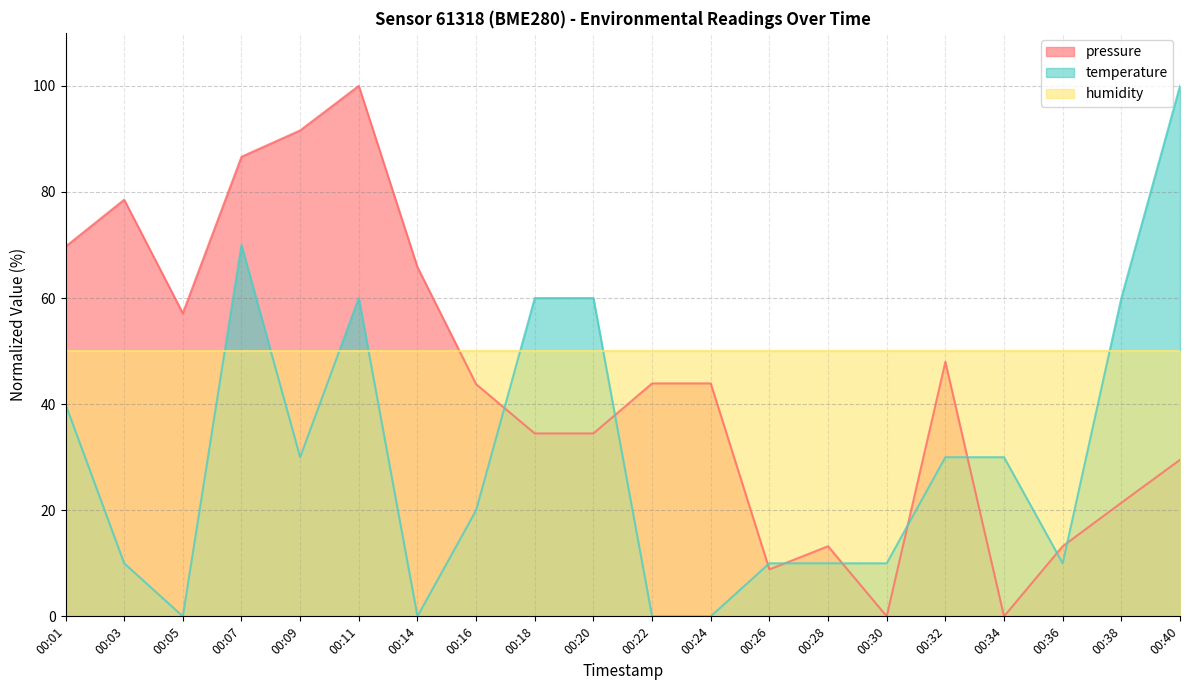

What is the approximate value of temperature at 00:03?

10.0